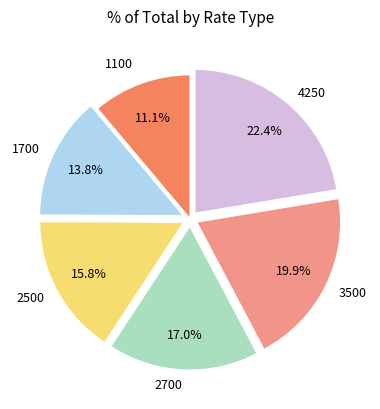

Is there a majority slice in this chart?

No